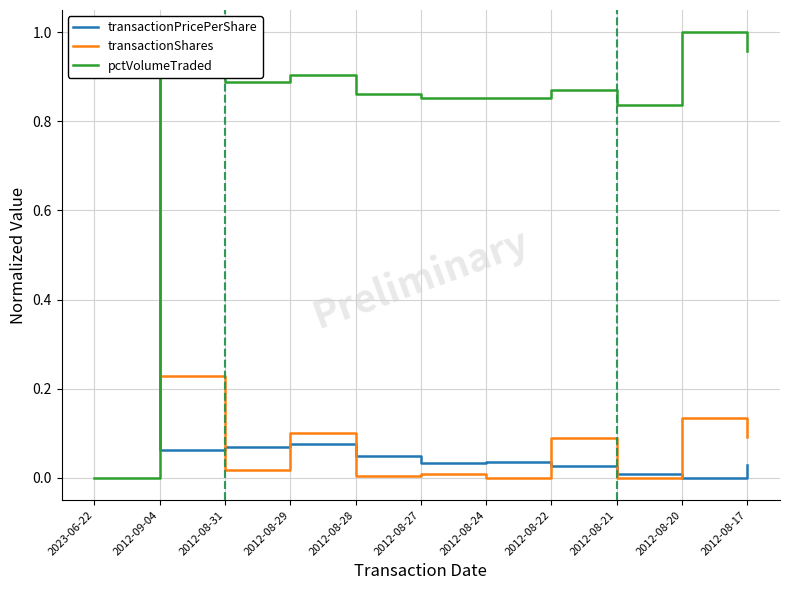

At which label does pctVolumeTraded reach its minimum?

2023-06-22